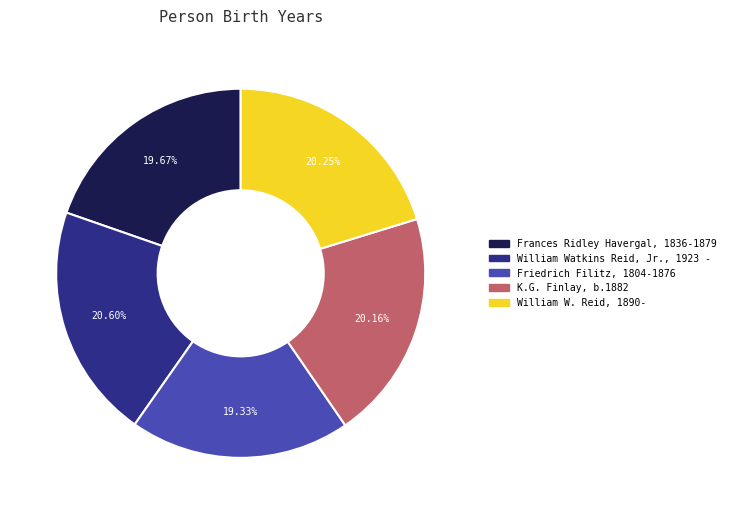

To the nearest percent, what percentage of the pie is William W. Reid, 1890-?

20%